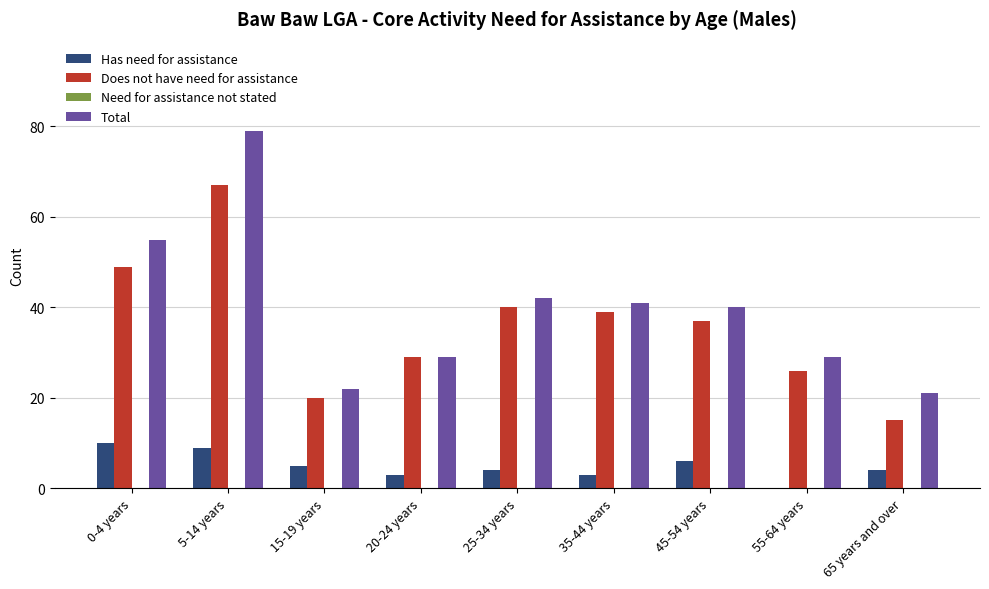

How many data points does each series have?

9